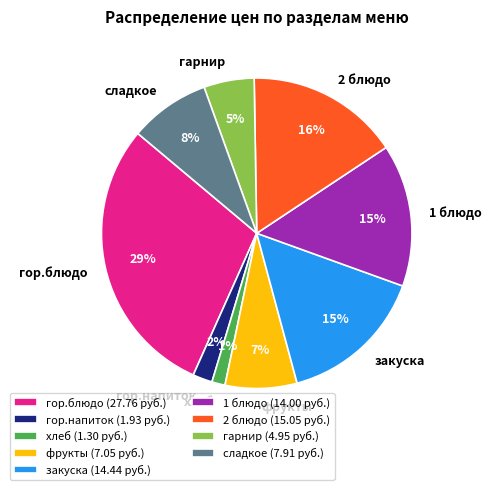

To the nearest percent, what is the difference between the гор.блюдо and гарнир slice percentages?

24%